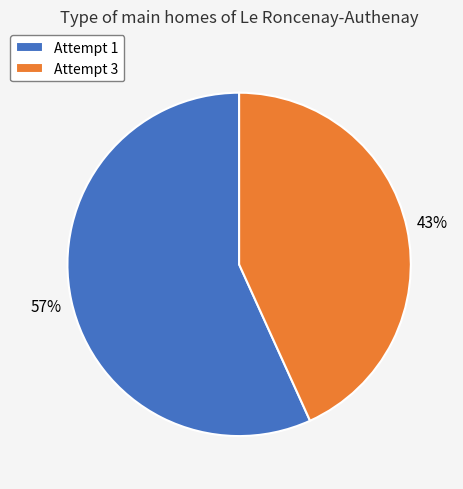

Count the number of slices in the pie.

2